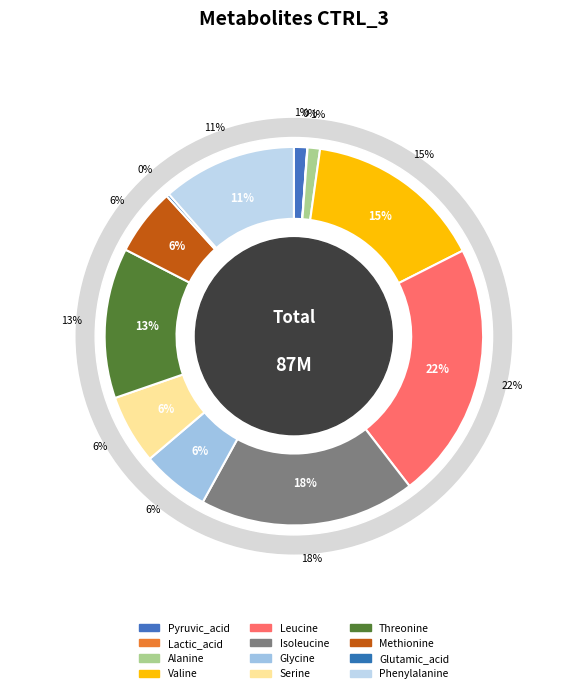

To the nearest percent, what is the difference between the largest and smallest slice percentages?

22%